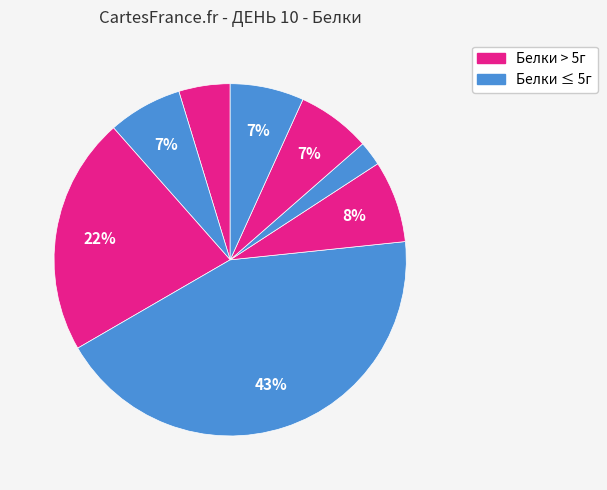

Does any single category account for the majority?

No